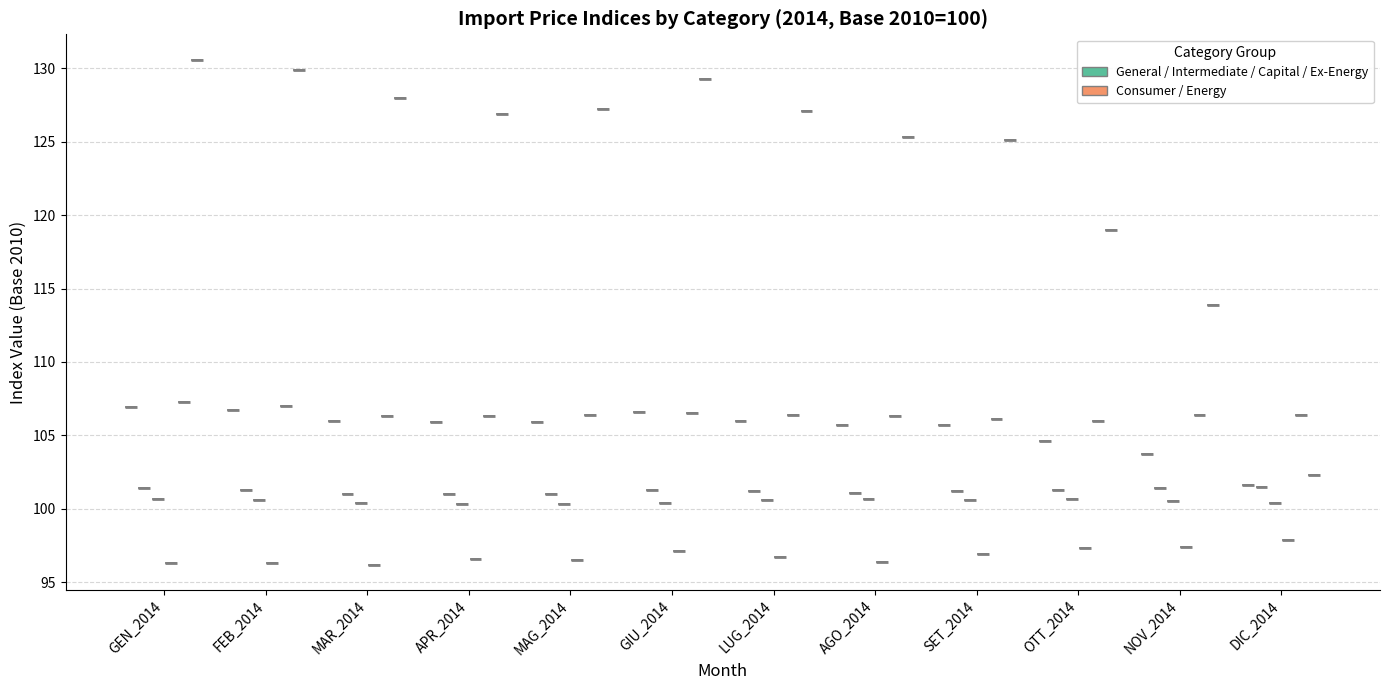

Is the value of TOTALE INDUSTRIA ESCLUSO ENERGIA at MAR_2014 greater than the value of INDICE GENERALE at NOV_2014?

No